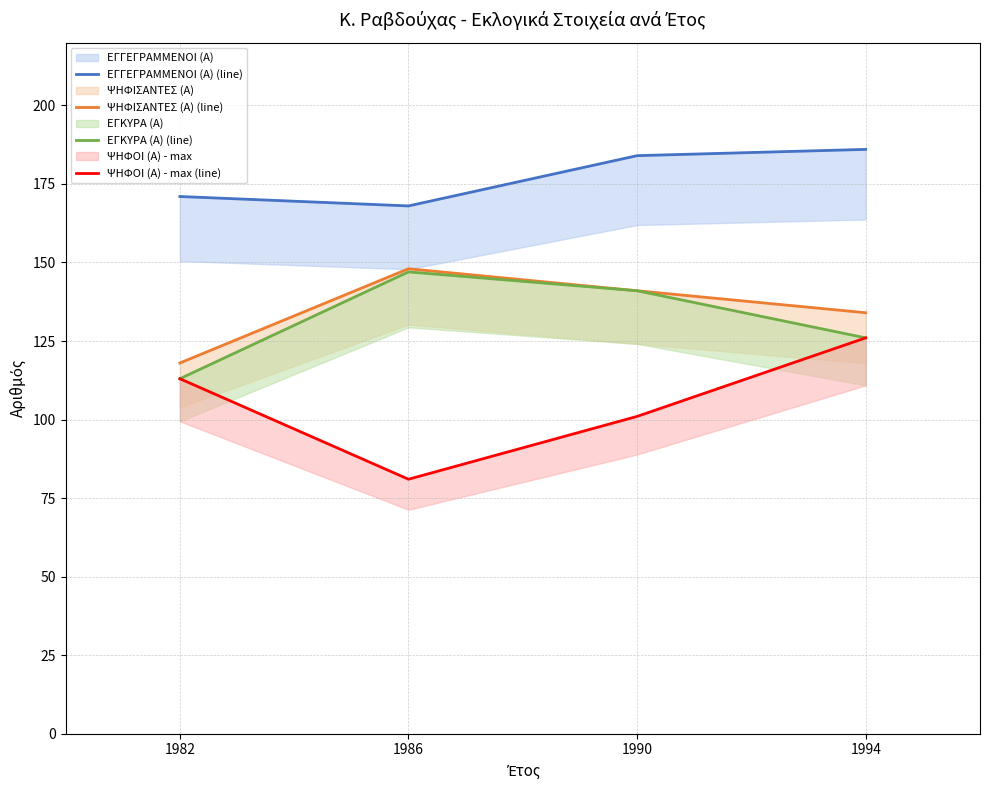

Which has a higher value, 1986 or 1990?

1990